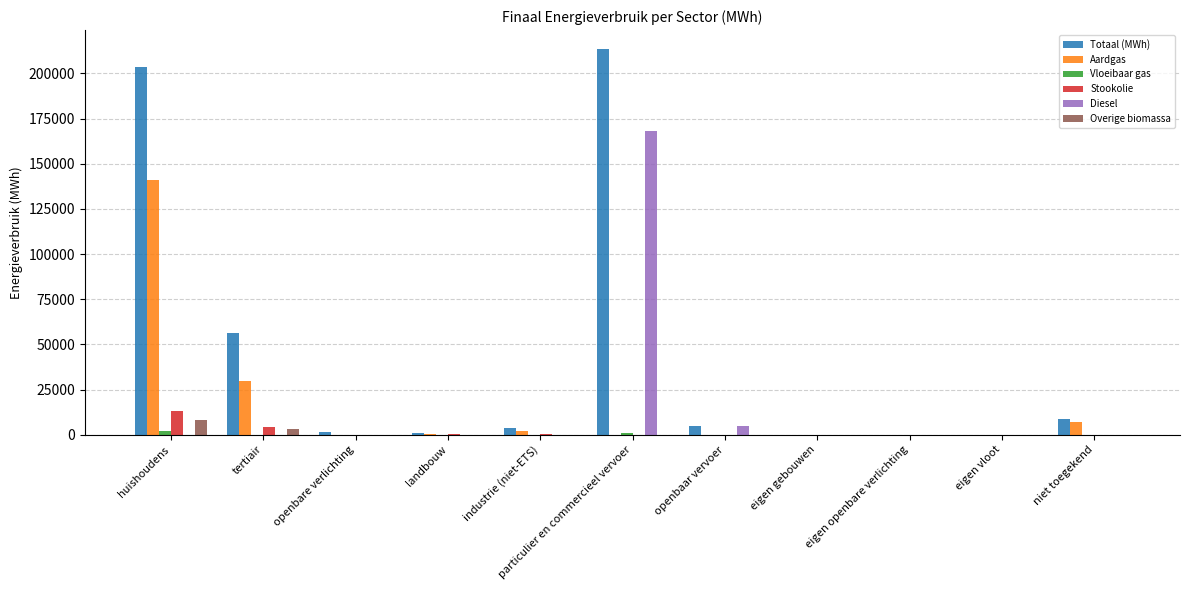

Which series has the largest total across all categories?

Totaal (MWh)